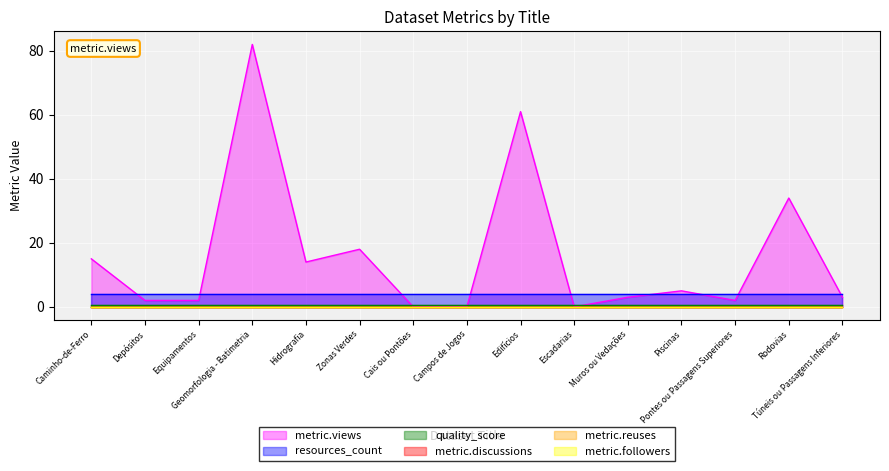

List the labels in order of resources_count value, largest first.

Caminho-de-Ferro, Depósitos, Equipamentos, Geomorfologia - Batimetria, Hidrografia, Zonas Verdes, Cais ou Pontões, Campos de Jogos, Edifícios, Escadarias, Muros ou Vedações, Piscinas, Pontes ou Passagens Superiores, Rodovias, Túneis ou Passagens Inferiores